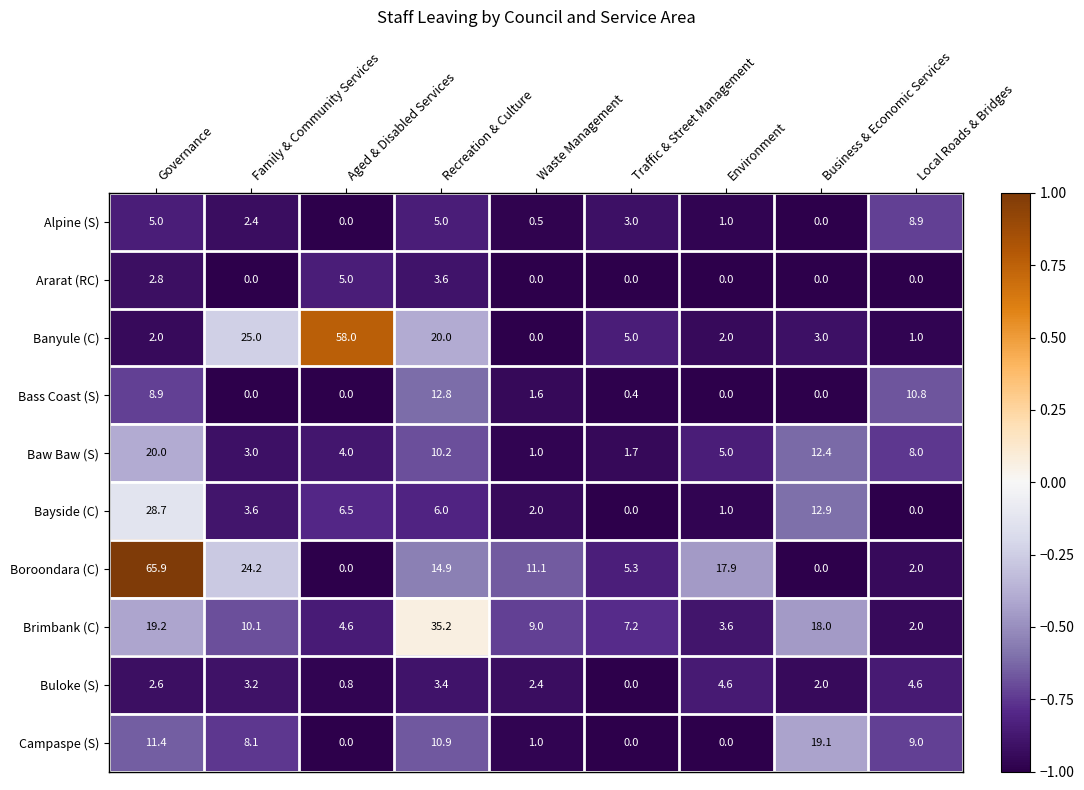

Which series has the largest range (max minus min)?

Boroondara (C)